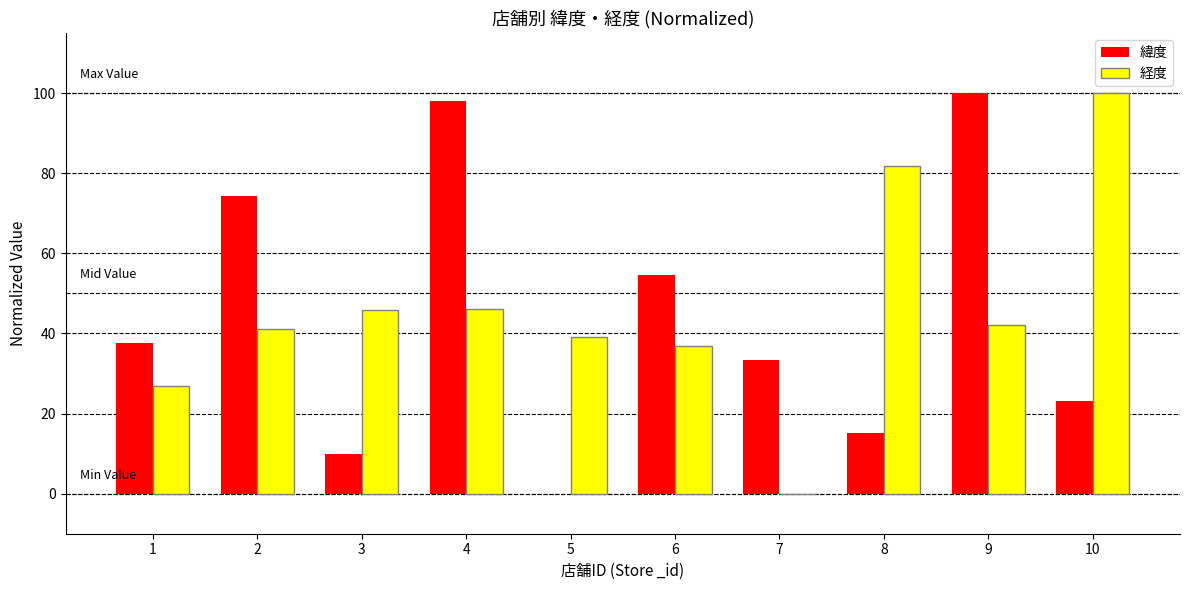

What is the maximum value for 緯度?

100.0